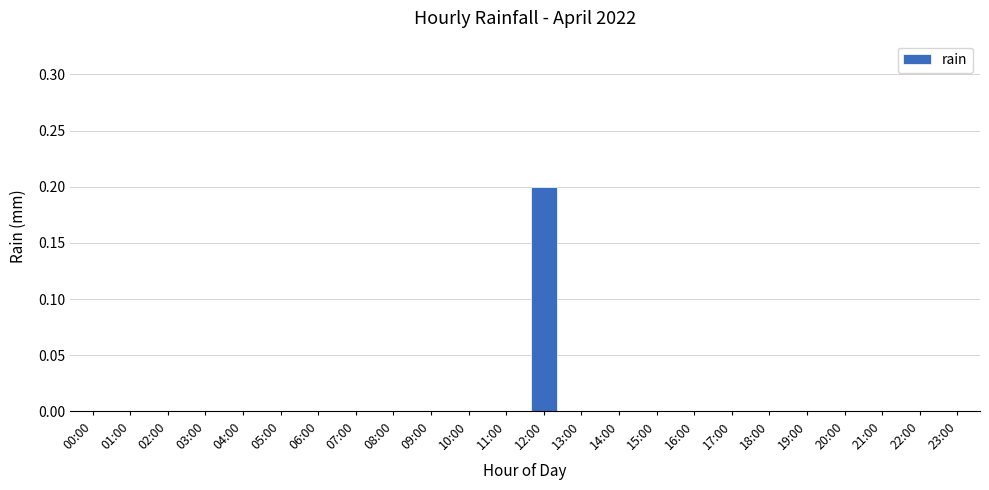

Reading right to left, what are all the values shown in this chart?

0.0	0.0	0.0	0.0	0.0	0.0	0.0	0.0	0.0	0.0	0.0	0.2	0.0	0.0	0.0	0.0	0.0	0.0	0.0	0.0	0.0	0.0	0.0	0.0